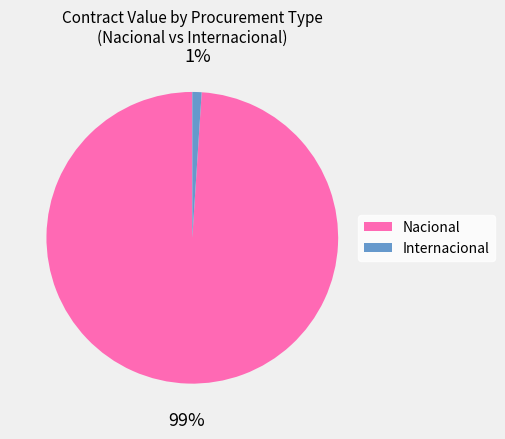

Is there any slice that represents more than half of the pie?

Yes